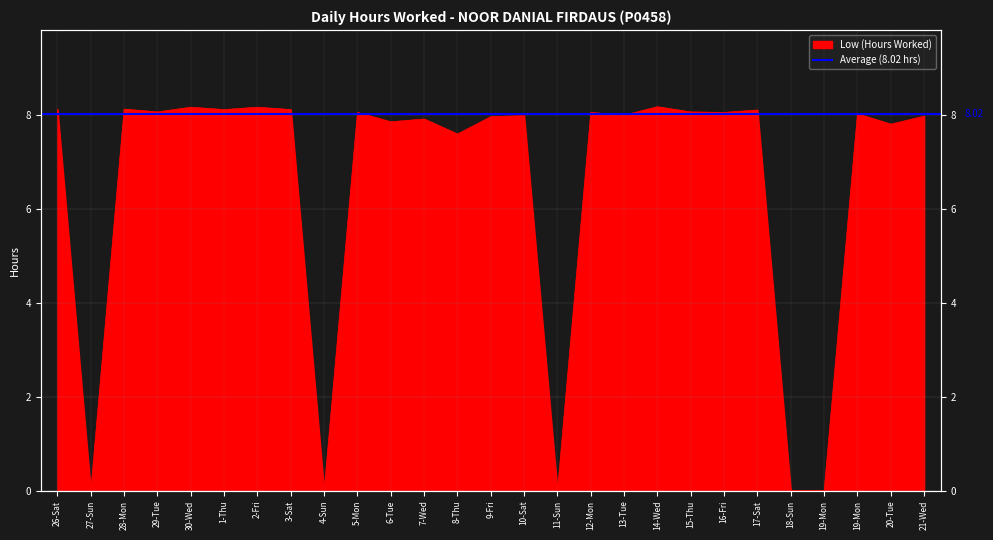

How many points are lower than both their immediate neighbors (excluding endpoints)?

10